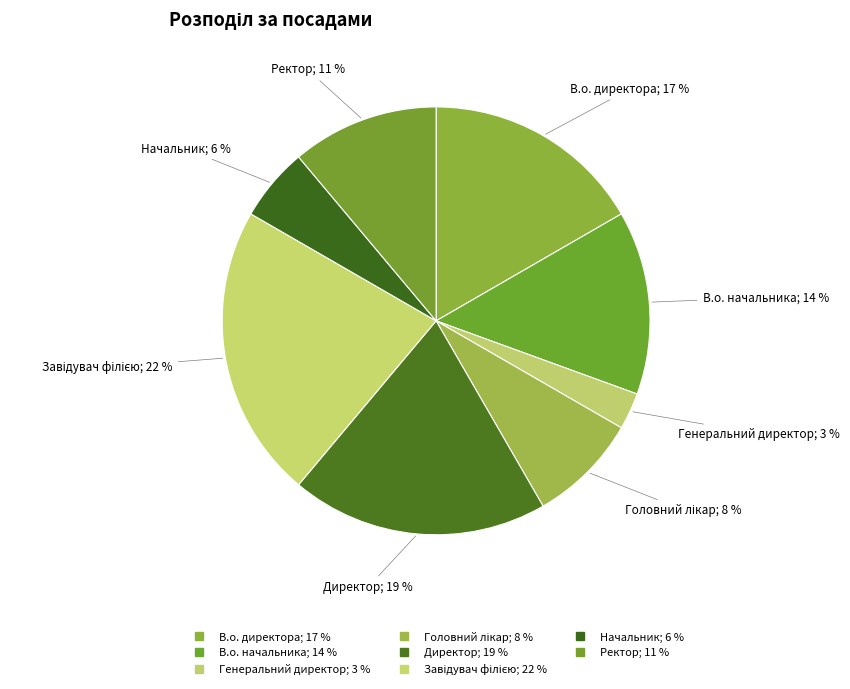

What percentage is the В.о. директора slice, to the nearest percent?

17%